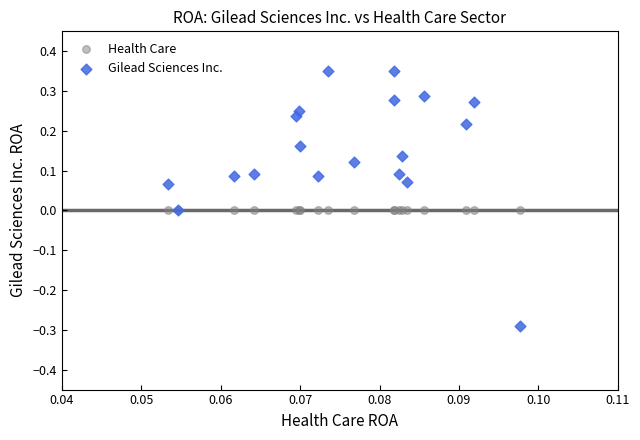

Which series reaches the maximum Y coordinate?

Gilead Sciences Inc.